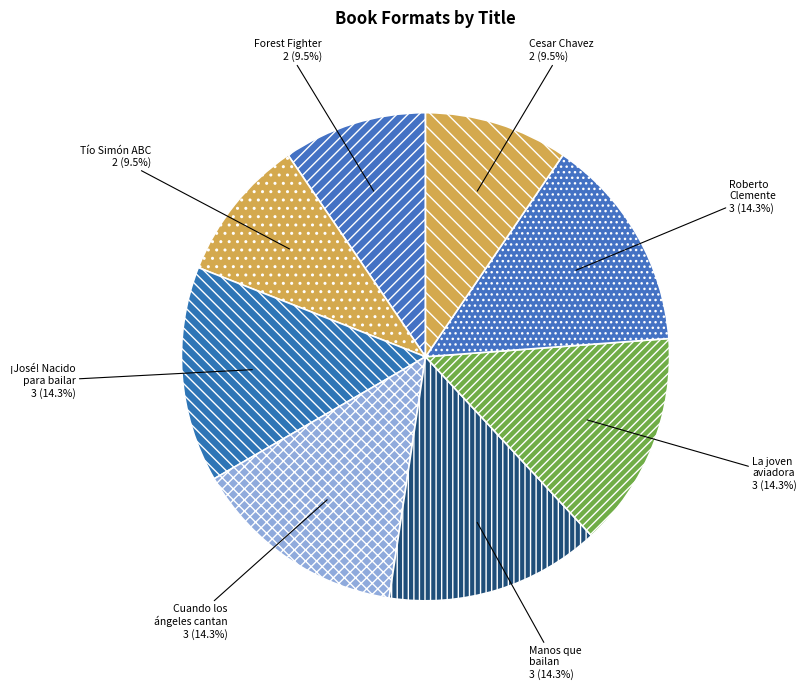

How many segments does this pie chart have?

8